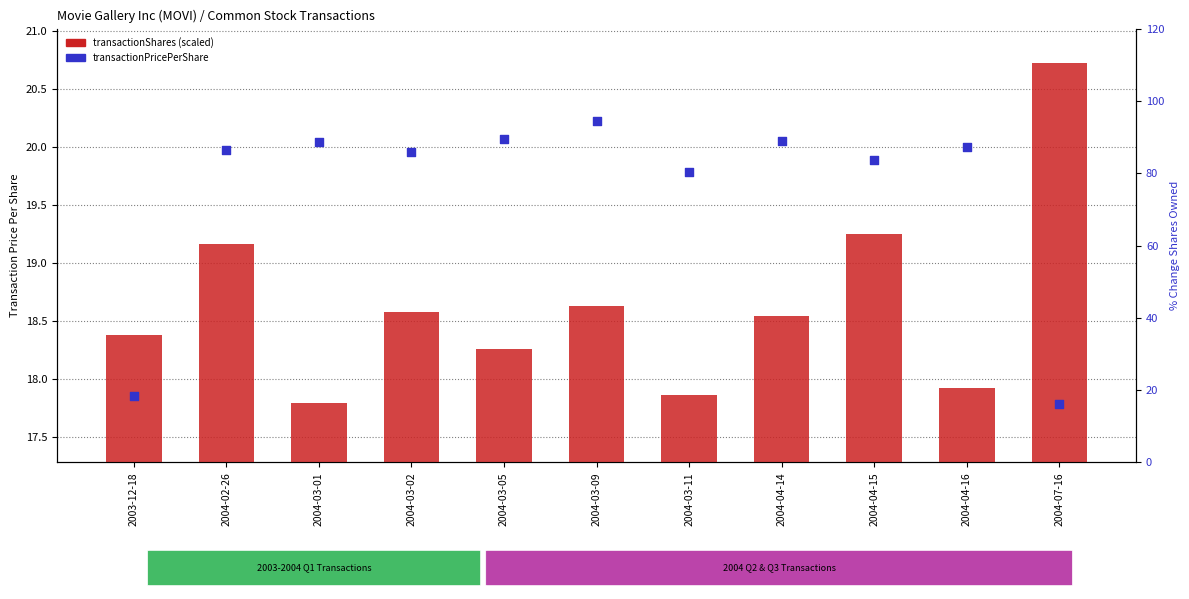

At how many categories does at least one series exceed 19?

10